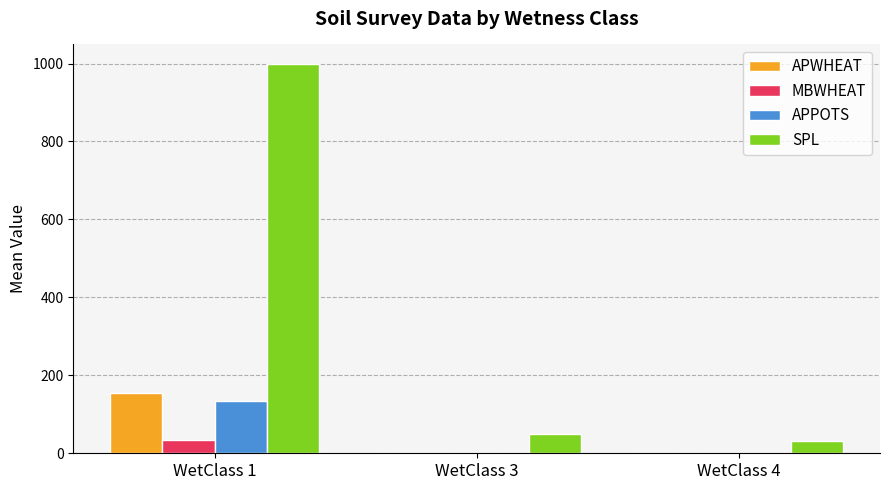

How many categories are shown in the chart?

3